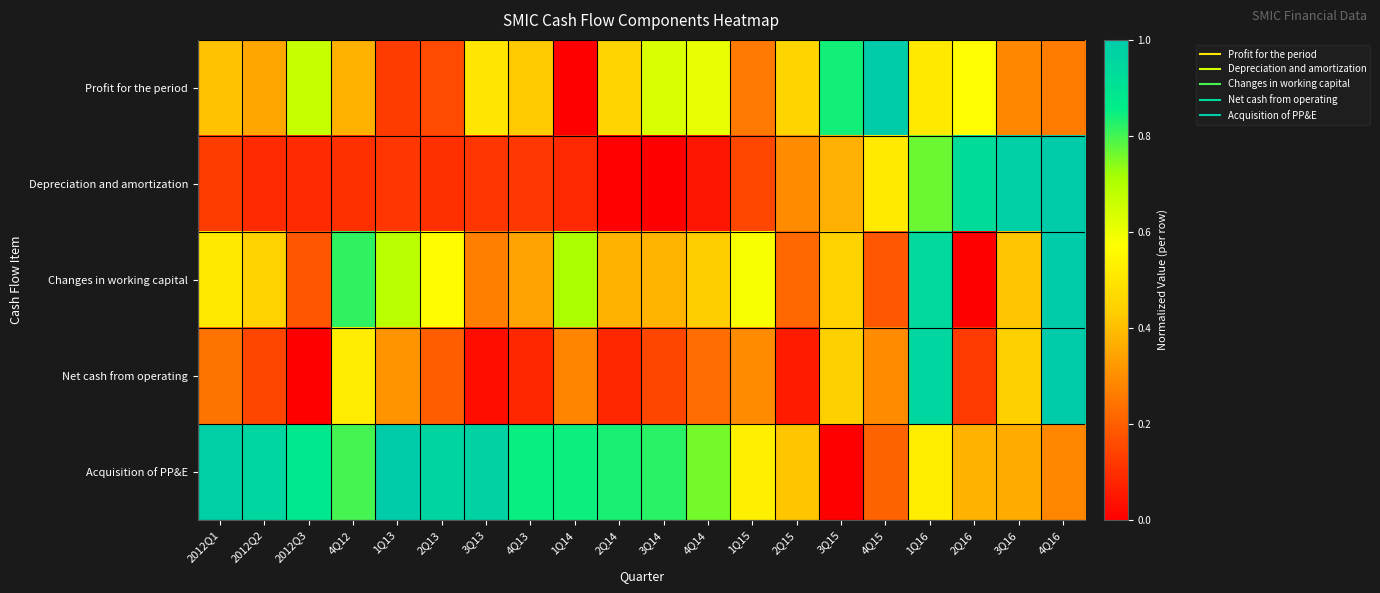

At which category is the sum across all series the highest?

1Q16